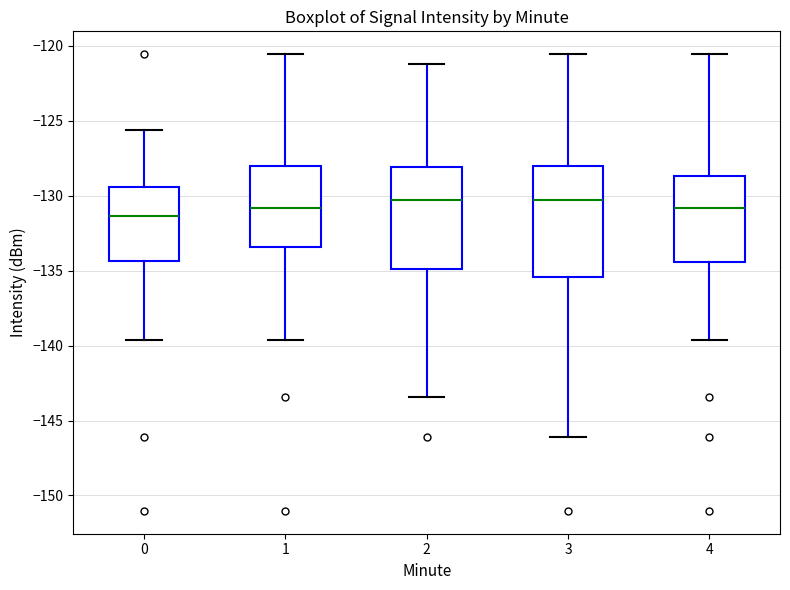

Comparing the boxes themselves (not the whiskers), which one is the tallest?

3